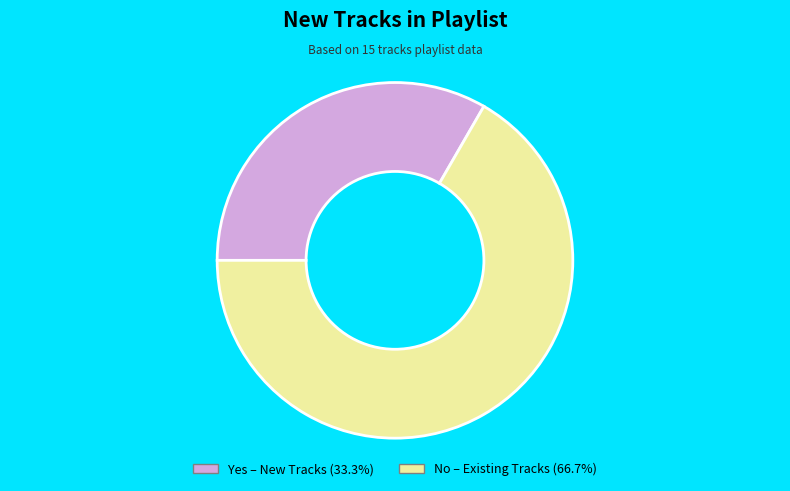

How many segments does this pie chart have?

2